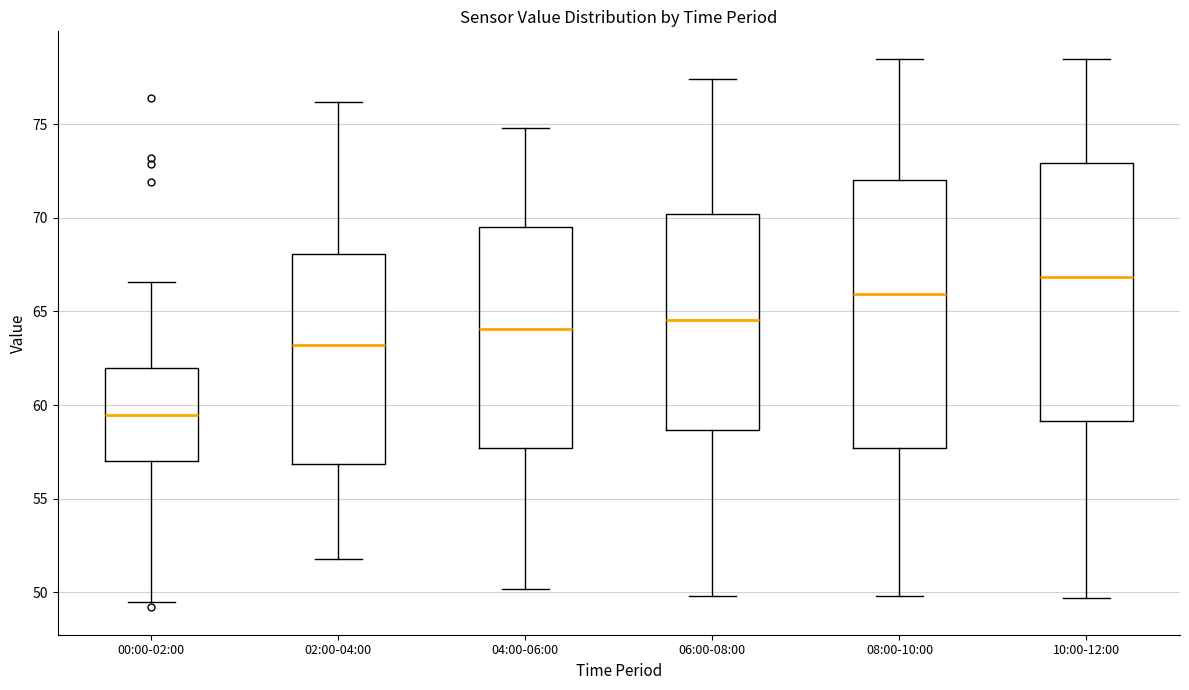

Which box's median line is the highest?

10:00-12:00